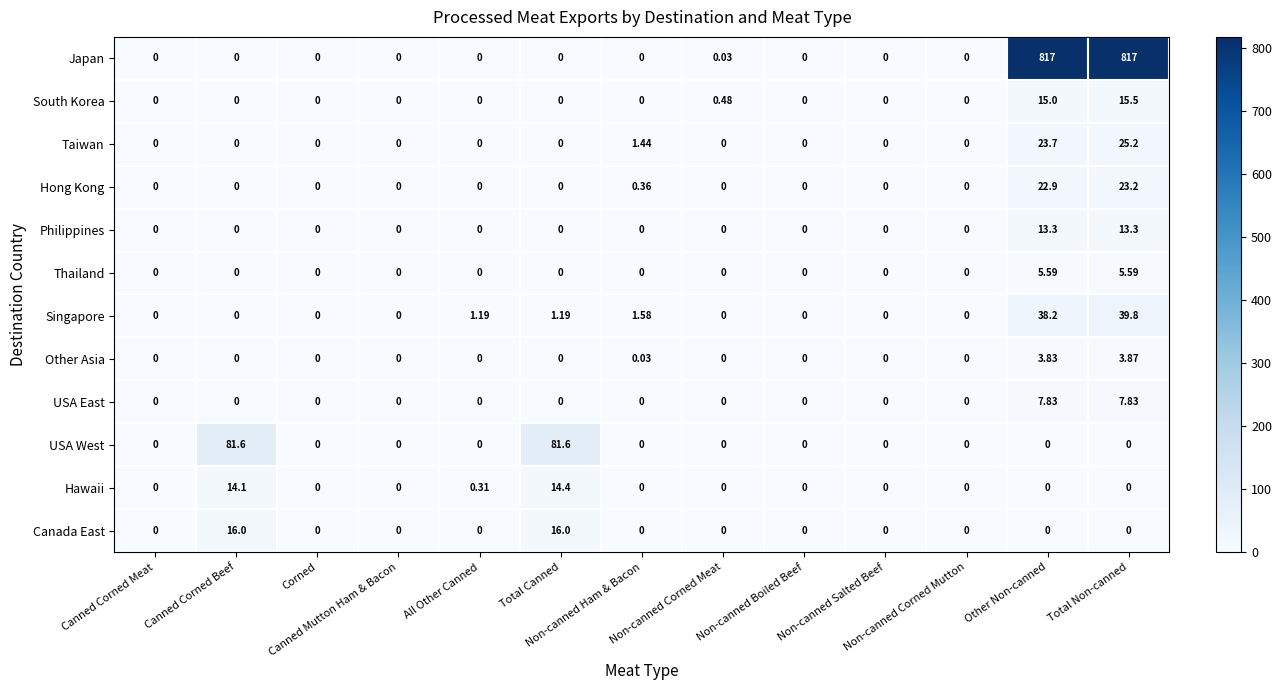

How many distinct data groups are displayed?

12